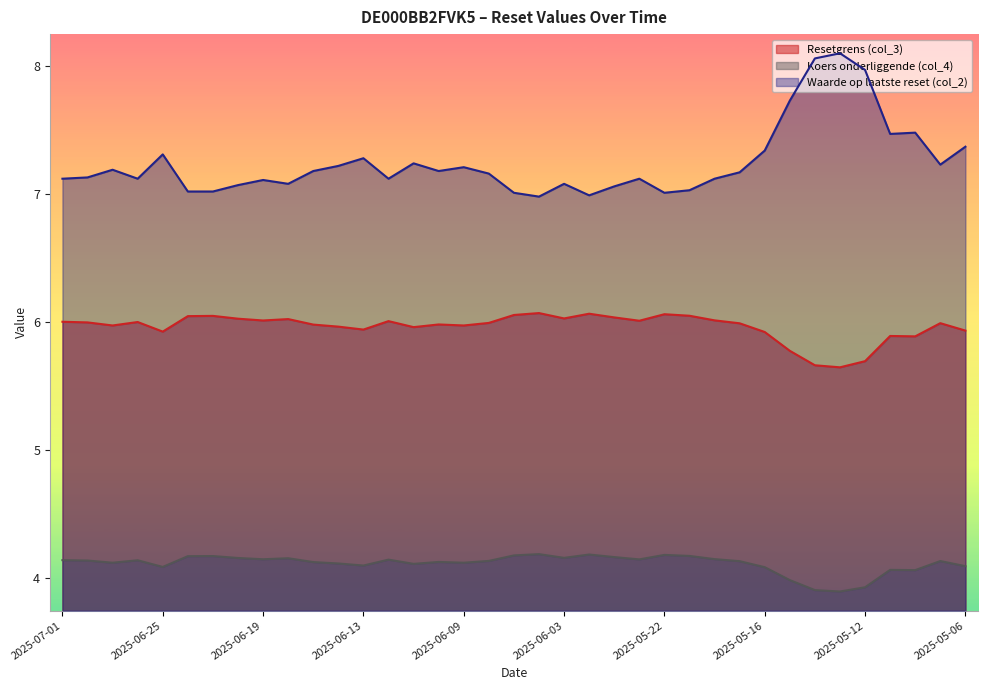

At which label does Waarde op laatste reset (col_2) reach its minimum?

2025-06-04